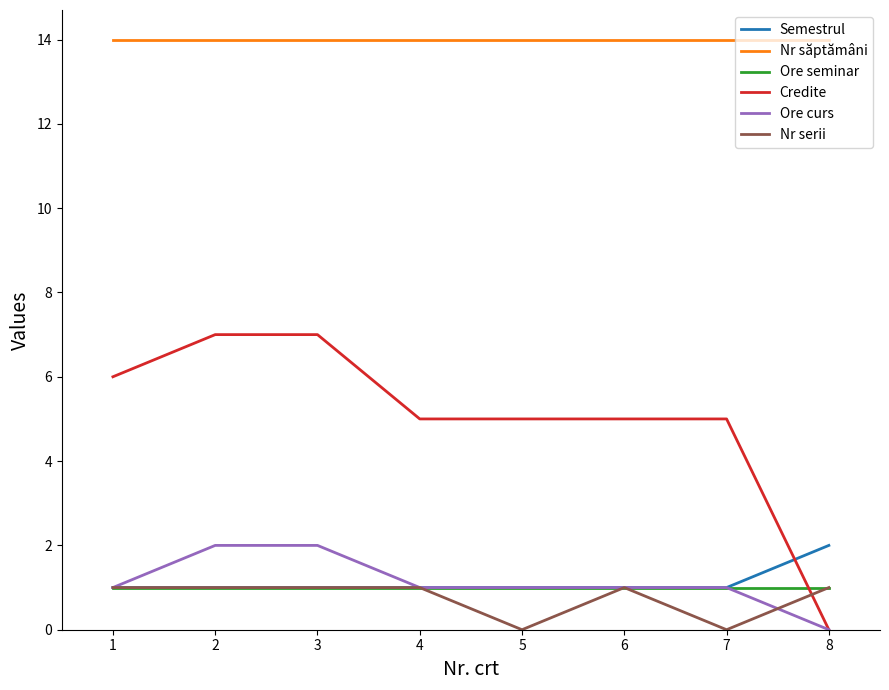

What is the total value across all series at 2?

26